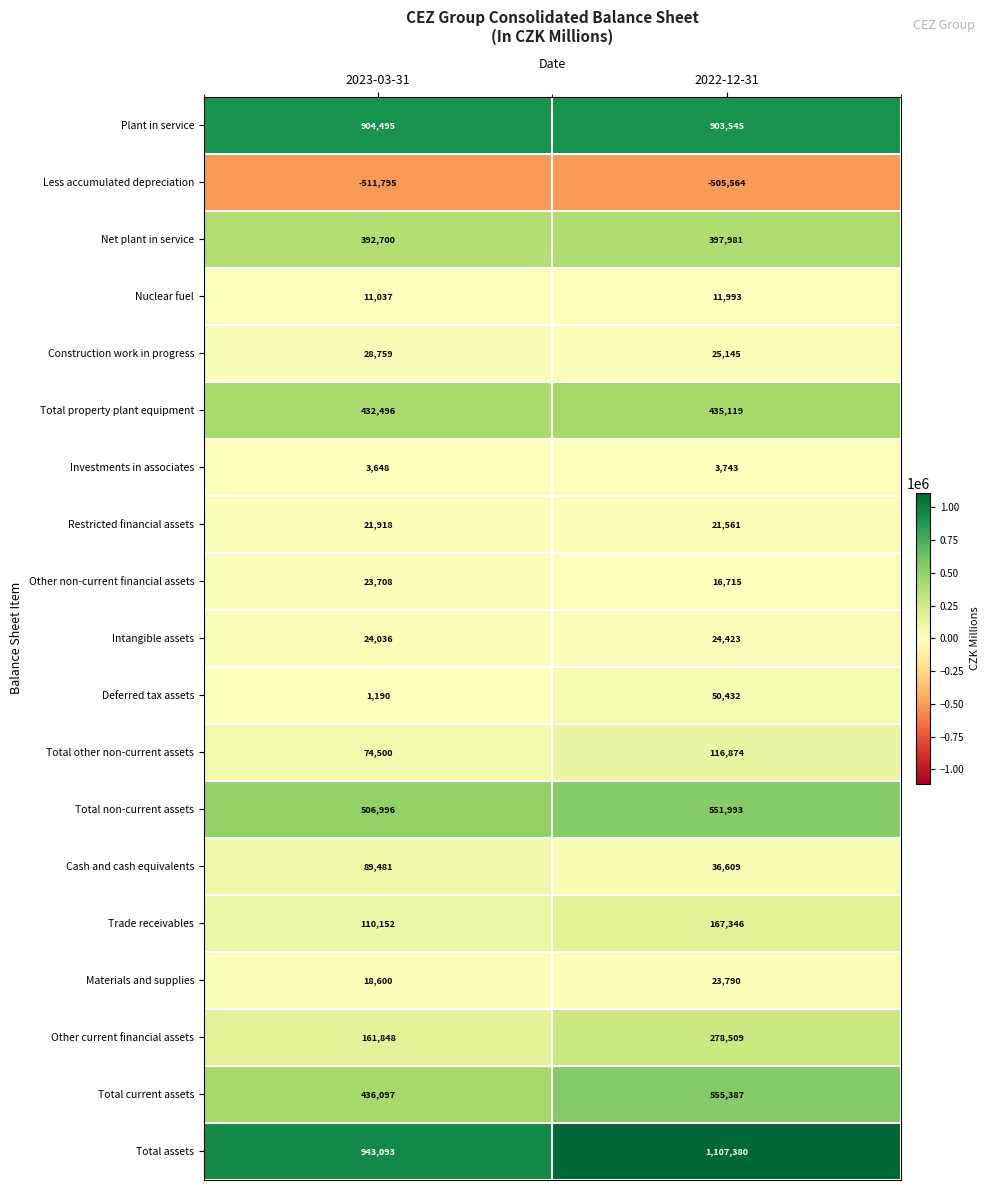

Where is Investments in associates nearest to the value 3695?

2023-03-31